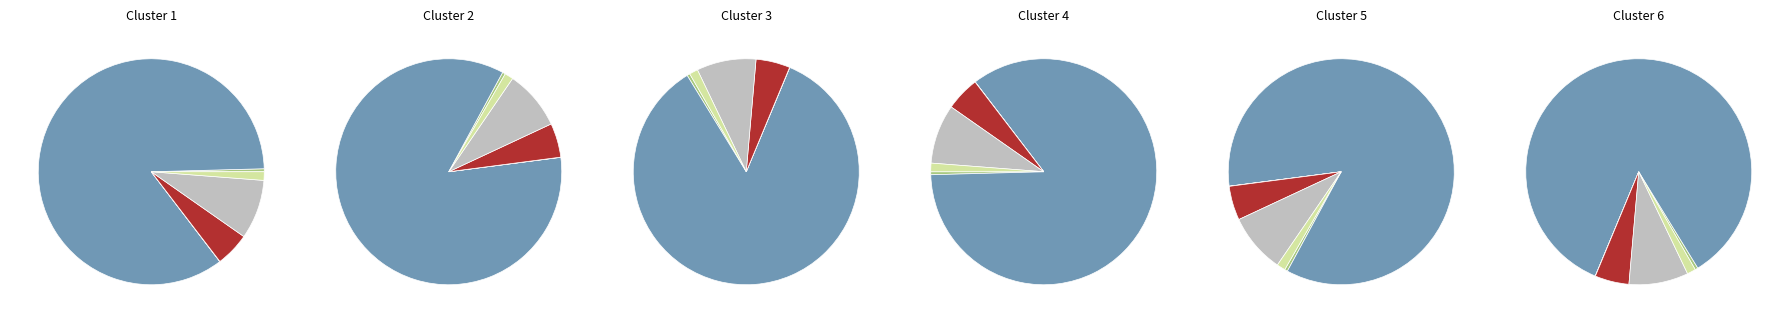

The Common Class B Outstanding slice represents 11% of the pie. True or false?

False